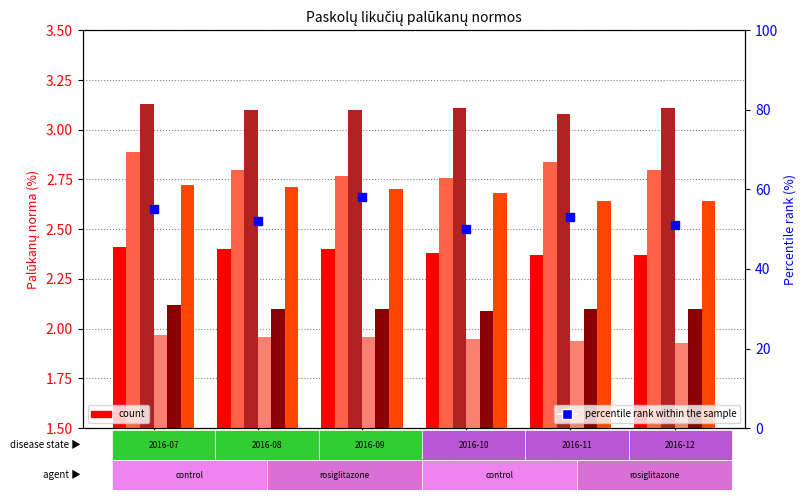

At how many categories does at least one series exceed 2?

6